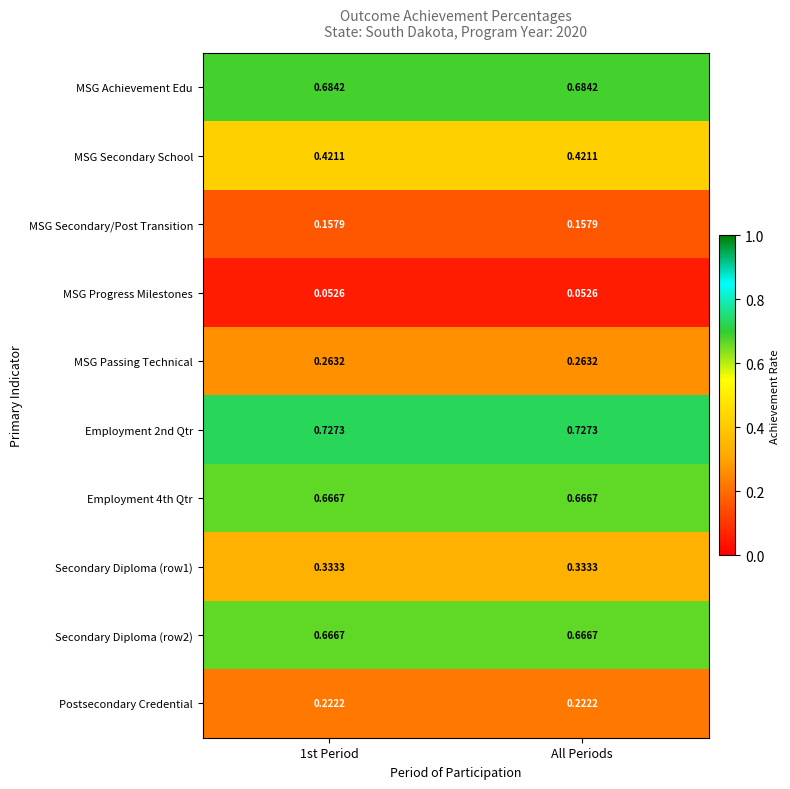

Reading left to right, extract all data points from this chart.

MSG Achievement Edu: 1st Period=0.7	All Periods=0.7
MSG Secondary School: 1st Period=0.4	All Periods=0.4
MSG Secondary/Post Transition: 1st Period=0.2	All Periods=0.2
MSG Progress Milestones: 1st Period=0.1	All Periods=0.1
MSG Passing Technical: 1st Period=0.3	All Periods=0.3
Employment 2nd Qtr: 1st Period=0.7	All Periods=0.7
Employment 4th Qtr: 1st Period=0.7	All Periods=0.7
Secondary Diploma (row1): 1st Period=0.3	All Periods=0.3
Secondary Diploma (row2): 1st Period=0.7	All Periods=0.7
Postsecondary Credential: 1st Period=0.2	All Periods=0.2